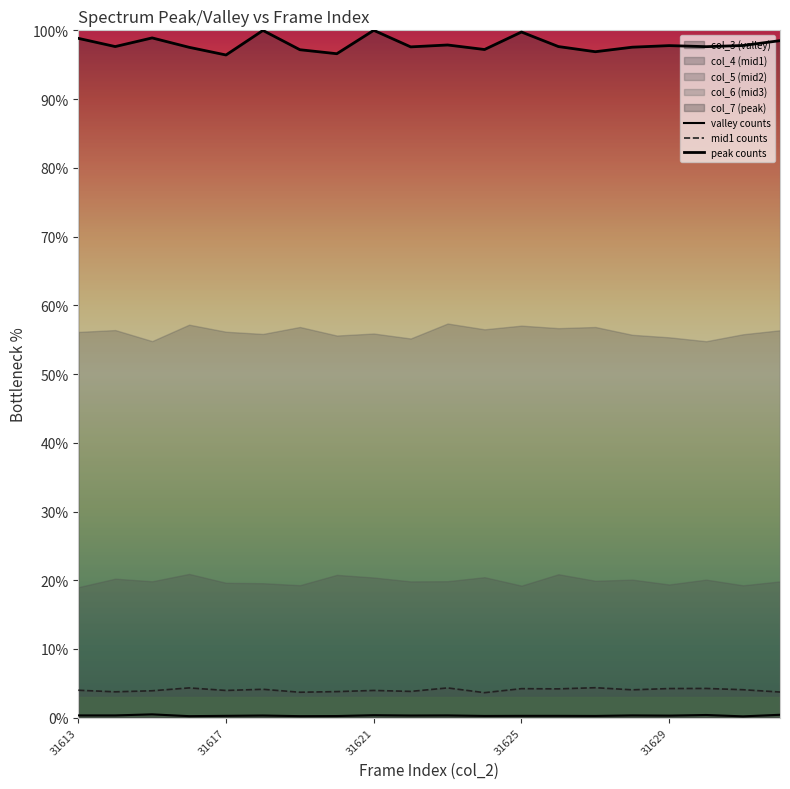

What is the total value across all series at 31621?

104.3